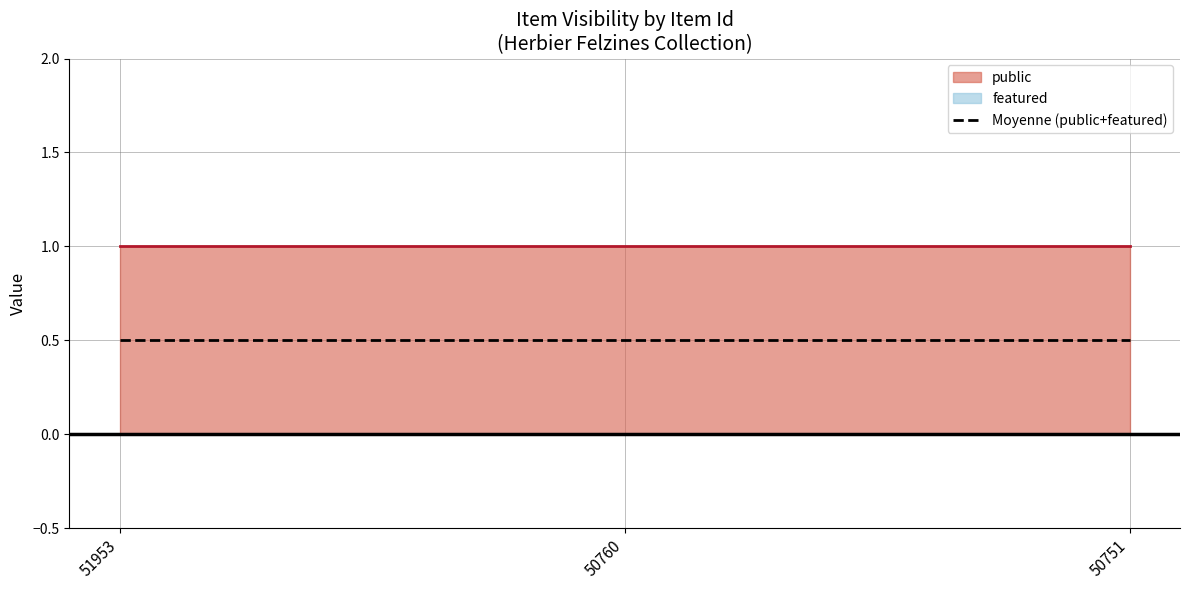

Reading left to right, extract all data points from this chart.

public: 51953=1	50760=1	50751=1
featured: 51953=0	50760=0	50751=0